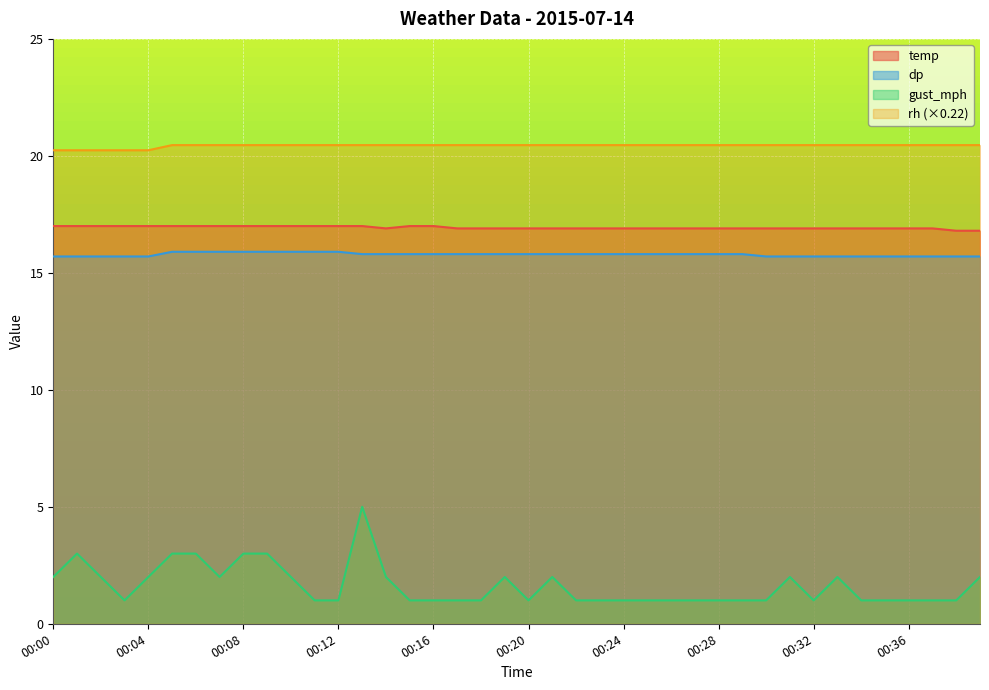

Reading left to right, what are all the values shown in this chart?

temp: 00:00=17.0	00:01=17.0	00:02=17.0	00:03=17.0	00:04=17.0	00:05=17.0	00:06=17.0	00:07=17.0	00:08=17.0	00:09=17.0	00:10=17.0	00:11=17.0	00:12=17.0	00:13=17.0	00:14=16.9	00:15=17.0	00:16=17.0	00:17=16.9	00:18=16.9	00:19=16.9	00:20=16.9	00:21=16.9	00:22=16.9	00:23=16.9	00:24=16.9	00:25=16.9	00:26=16.9	00:27=16.9	00:28=16.9	00:29=16.9	00:30=16.9	00:31=16.9	00:32=16.9	00:33=16.9	00:34=16.9	00:35=16.9	00:36=16.9	00:37=16.9	00:38=16.8	00:39=16.8
dp: 00:00=15.7	00:01=15.7	00:02=15.7	00:03=15.7	00:04=15.7	00:05=15.9	00:06=15.9	00:07=15.9	00:08=15.9	00:09=15.9	00:10=15.9	00:11=15.9	00:12=15.9	00:13=15.8	00:14=15.8	00:15=15.8	00:16=15.8	00:17=15.8	00:18=15.8	00:19=15.8	00:20=15.8	00:21=15.8	00:22=15.8	00:23=15.8	00:24=15.8	00:25=15.8	00:26=15.8	00:27=15.8	00:28=15.8	00:29=15.8	00:30=15.7	00:31=15.7	00:32=15.7	00:33=15.7	00:34=15.7	00:35=15.7	00:36=15.7	00:37=15.7	00:38=15.7	00:39=15.7
gust_mph: 00:00=2.0	00:01=3.0	00:02=2.0	00:03=1.0	00:04=2.0	00:05=3.0	00:06=3.0	00:07=2.0	00:08=3.0	00:09=3.0	00:10=2.0	00:11=1.0	00:12=1.0	00:13=5.0	00:14=2.0	00:15=1.0	00:16=1.0	00:17=1.0	00:18=1.0	00:19=2.0	00:20=1.0	00:21=2.0	00:22=1.0	00:23=1.0	00:24=1.0	00:25=1.0	00:26=1.0	00:27=1.0	00:28=1.0	00:29=1.0	00:30=1.0	00:31=2.0	00:32=1.0	00:33=2.0	00:34=1.0	00:35=1.0	00:36=1.0	00:37=1.0	00:38=1.0	00:39=2.0
rh: 00:00=20.2	00:01=20.2	00:02=20.2	00:03=20.2	00:04=20.2	00:05=20.5	00:06=20.5	00:07=20.5	00:08=20.5	00:09=20.5	00:10=20.5	00:11=20.5	00:12=20.5	00:13=20.5	00:14=20.5	00:15=20.5	00:16=20.5	00:17=20.5	00:18=20.5	00:19=20.5	00:20=20.5	00:21=20.5	00:22=20.5	00:23=20.5	00:24=20.5	00:25=20.5	00:26=20.5	00:27=20.5	00:28=20.5	00:29=20.5	00:30=20.5	00:31=20.5	00:32=20.5	00:33=20.5	00:34=20.5	00:35=20.5	00:36=20.5	00:37=20.5	00:38=20.5	00:39=20.5